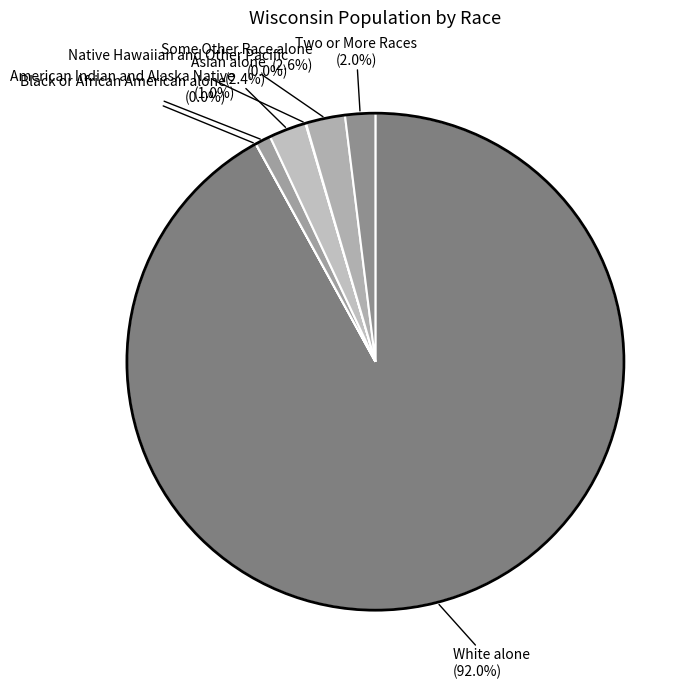

What is the majority slice?

White alone